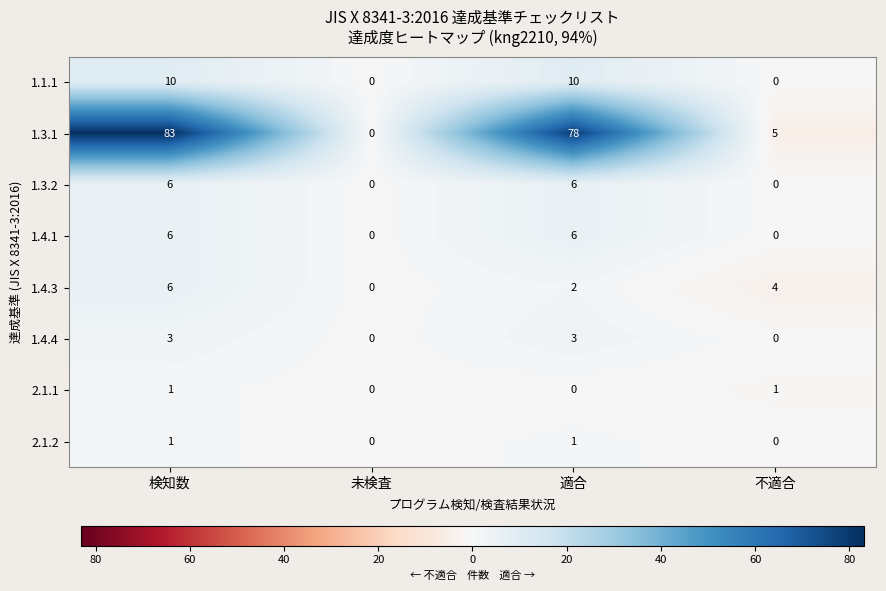

Which label corresponds to the largest value in the chart?

検知数